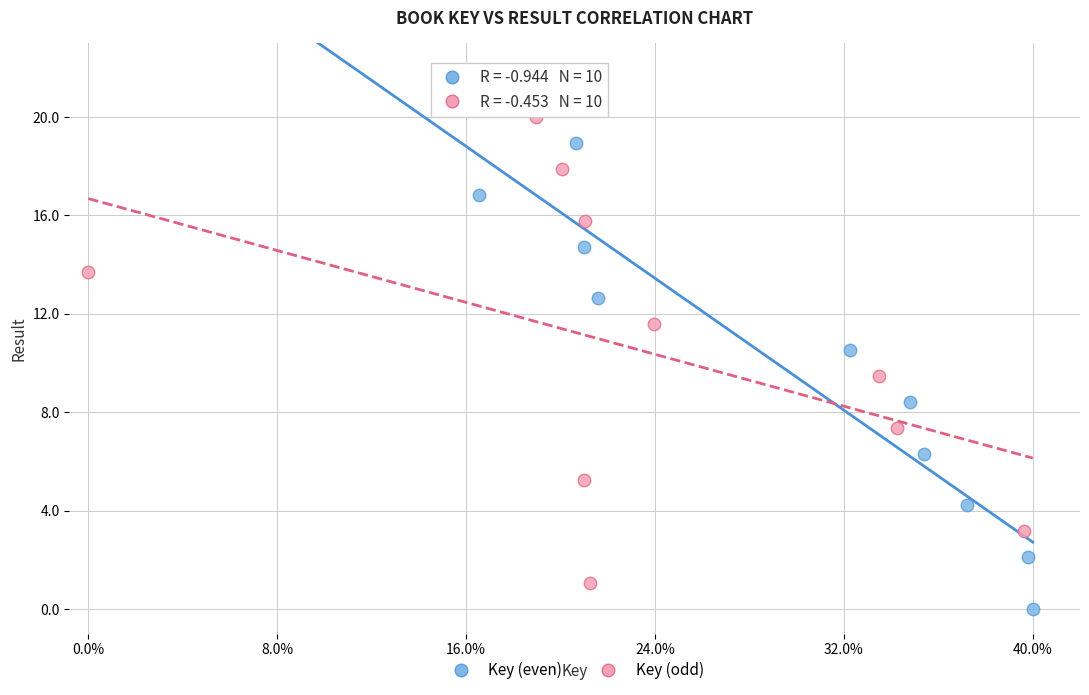

Which series contains the lowest Y value?

Key (even)